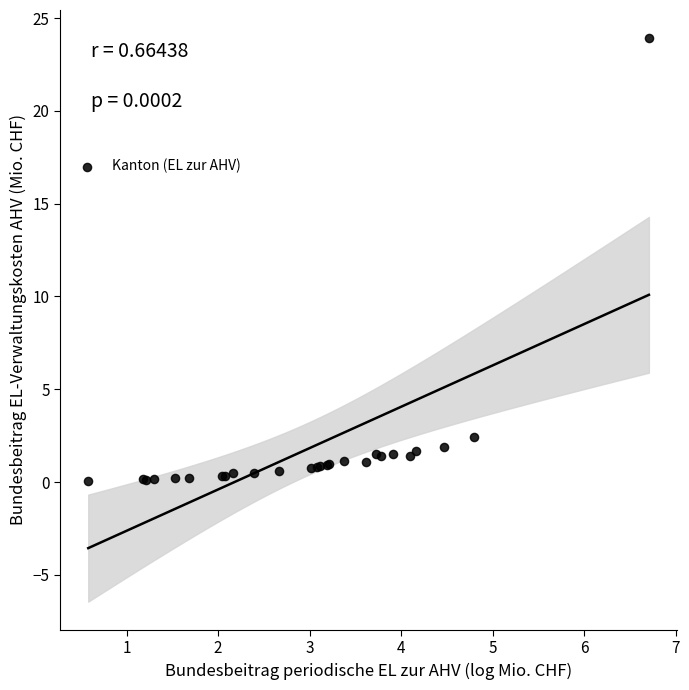

What Y value in the scatter plot is closest to 11?

2.4